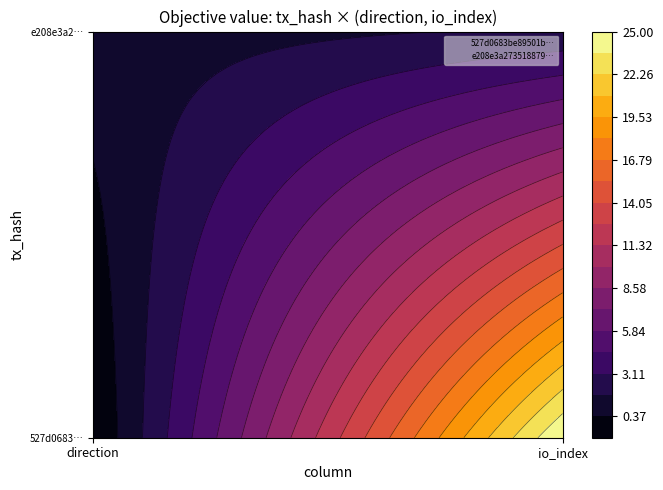

Which series has the largest total across all categories?

527d0683be89501b73fa056f6f13ac5b69c272d